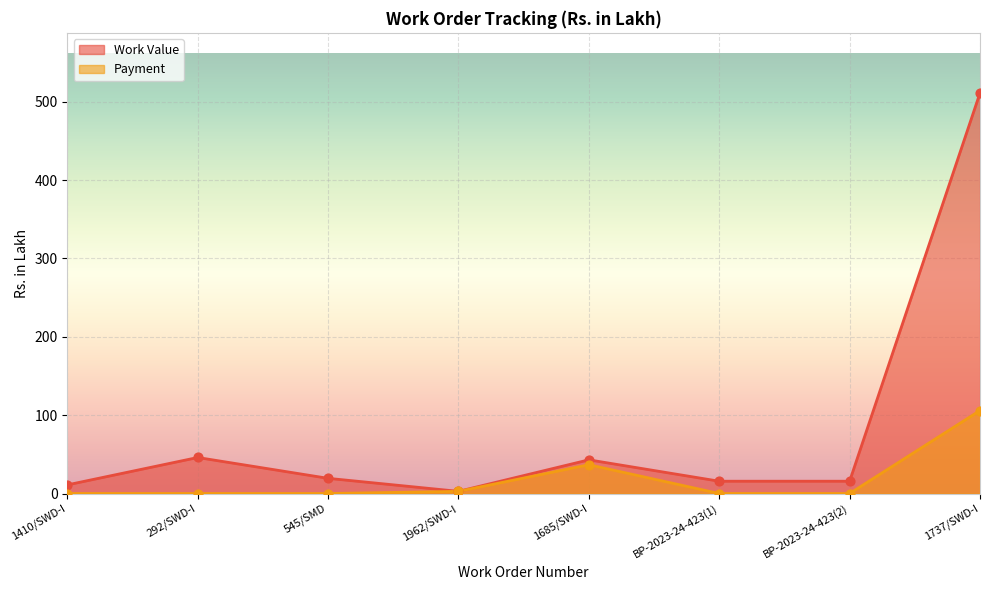

Which series reaches the maximum Y coordinate?

Work Value